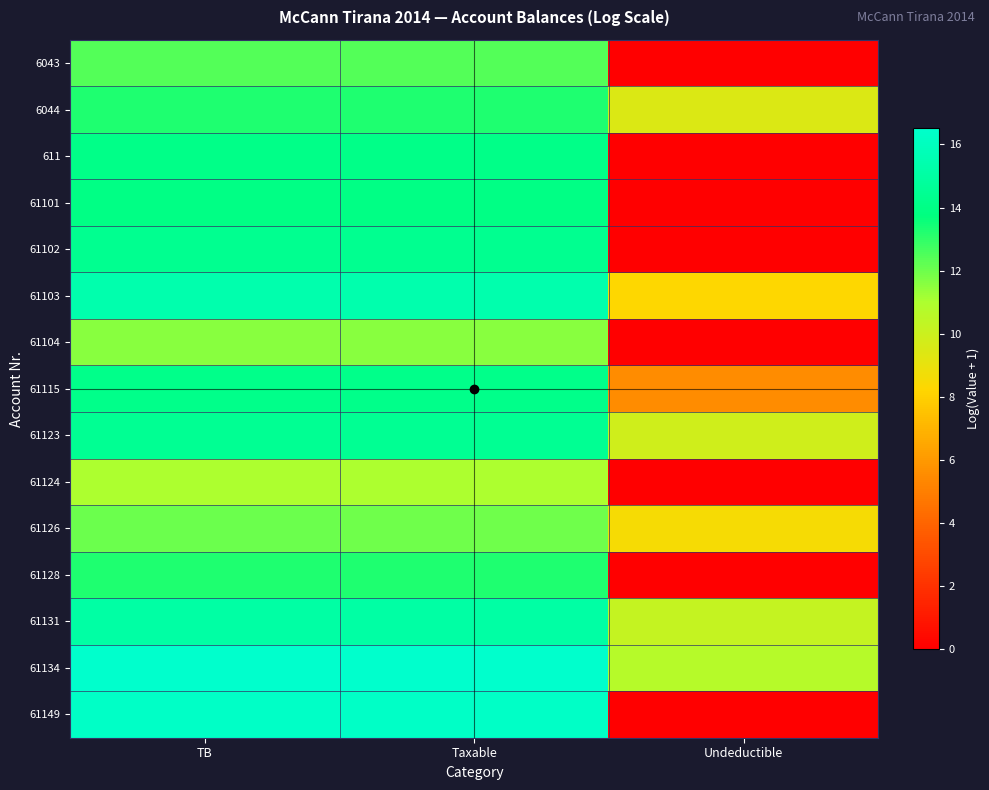

Which series has the widest spread of values?

61149